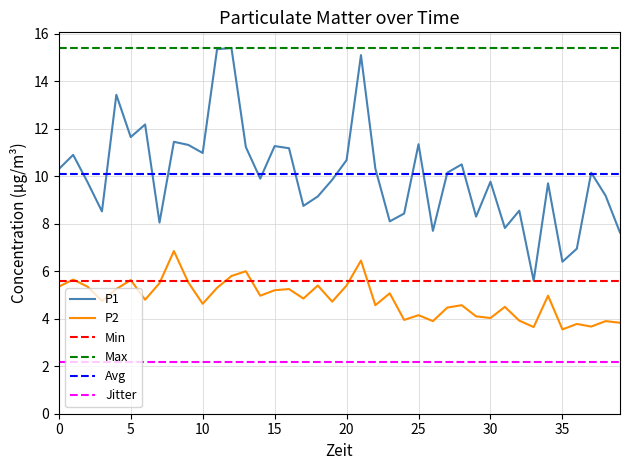

Reading left to right, list all the values displayed in this chart.

P1: 10.3	10.9	9.8	8.5	13.4	11.7	12.2	8.1	11.4	11.3	11.0	15.3	15.4	11.2	9.9	11.3	11.2	8.8	9.2	9.8	10.7	15.1	10.3	8.1	8.4	11.3	7.7	10.2	10.5	8.3	9.8	7.8	8.6	5.6	9.7	6.4	7.0	10.2	9.2	7.6
P2: 5.3	5.7	5.3	4.8	5.2	5.6	4.8	5.5	6.8	5.5	4.6	5.3	5.8	6.0	5.0	5.2	5.2	4.8	5.4	4.7	5.4	6.5	4.6	5.1	4.0	4.2	3.9	4.5	4.6	4.1	4.0	4.5	3.9	3.6	5.0	3.5	3.8	3.7	3.9	3.8